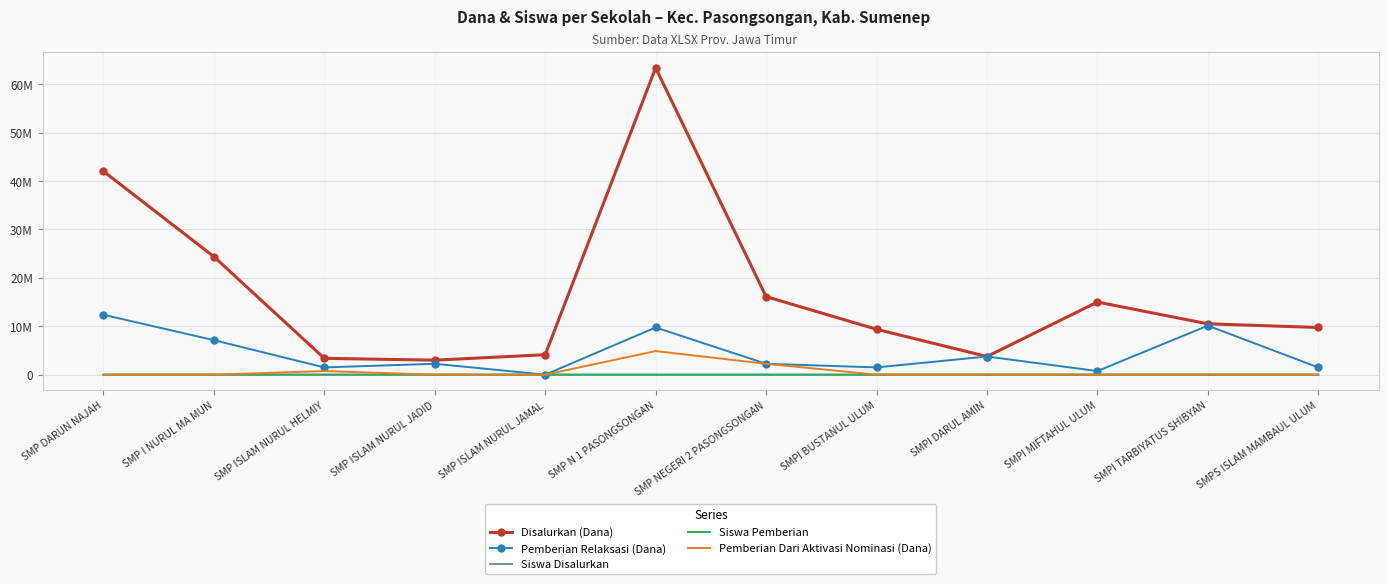

Which category has the lowest value in the Disalurkan (Dana) series?

SMP ISLAM NURUL JADID